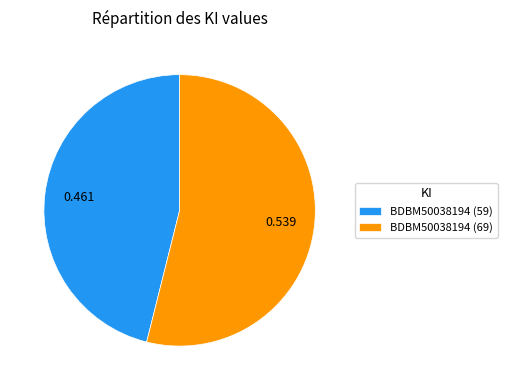

Do BDBM50038194 (59) and BDBM50038194 (69) together represent more than half of the pie?

Yes